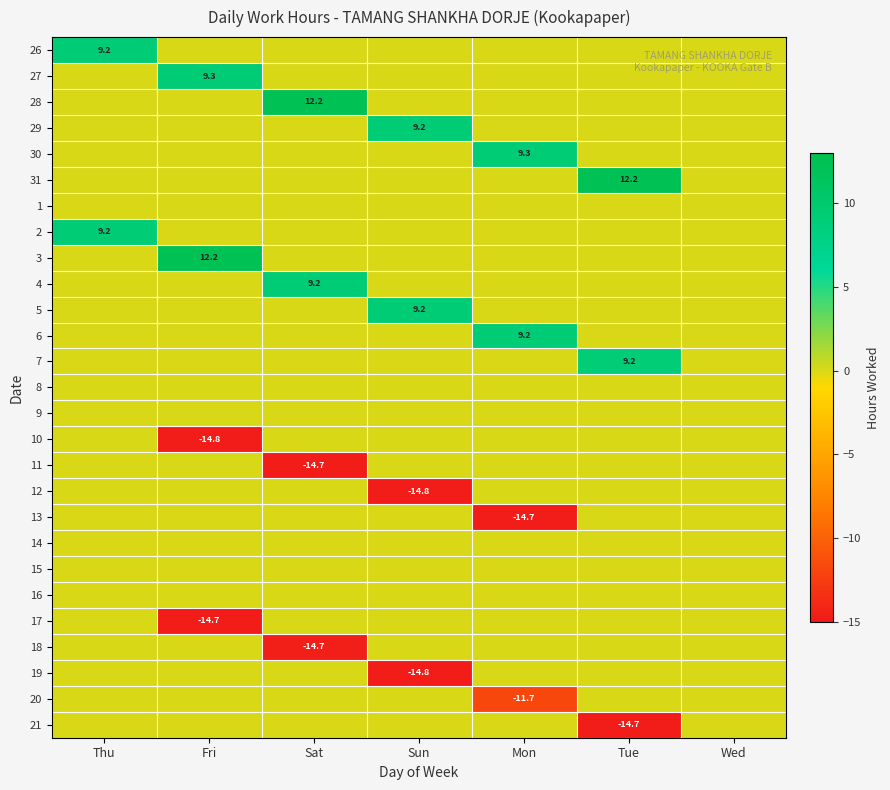

The value of 17 at Wed is 0.0. True or false?

True